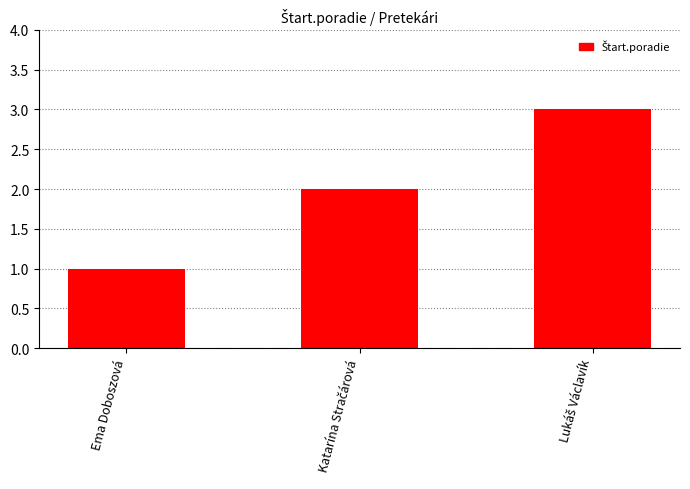

How many values are below 2?

1